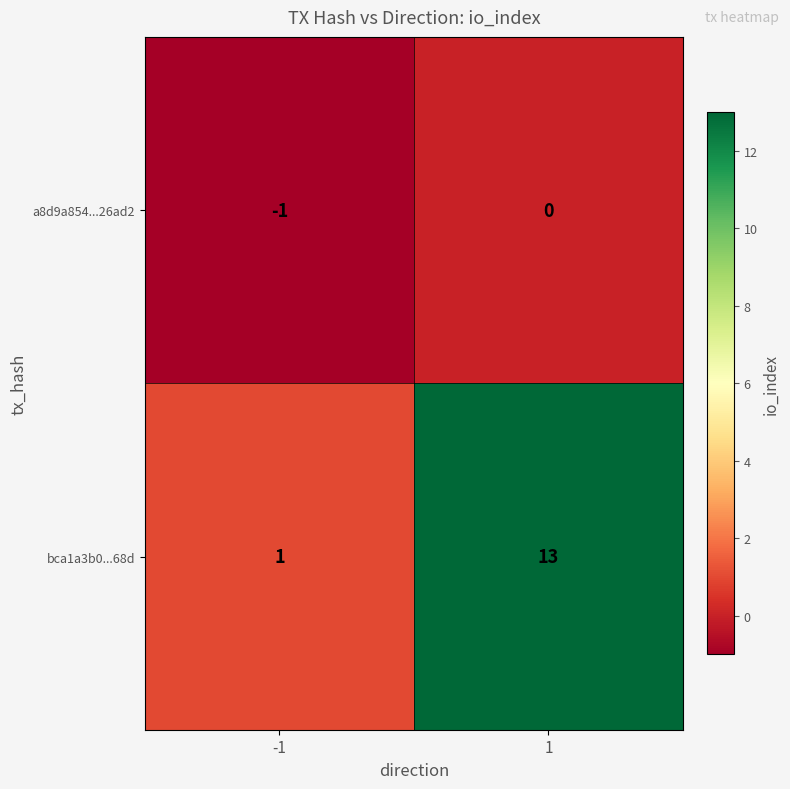

Rank the series by their maximum value, from highest to lowest.

bca1a3b0...68d, a8d9a854...26ad2